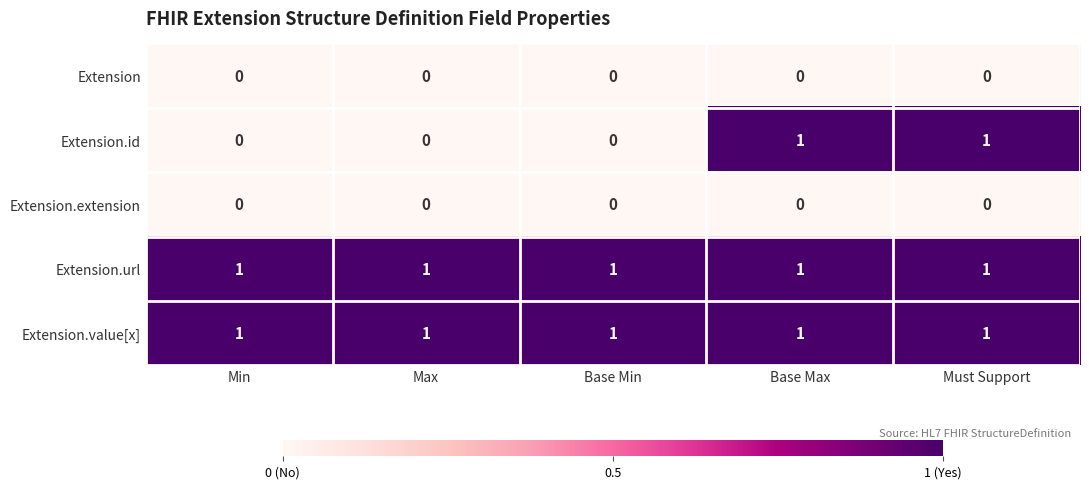

At how many categories does at least one series exceed 0?

5